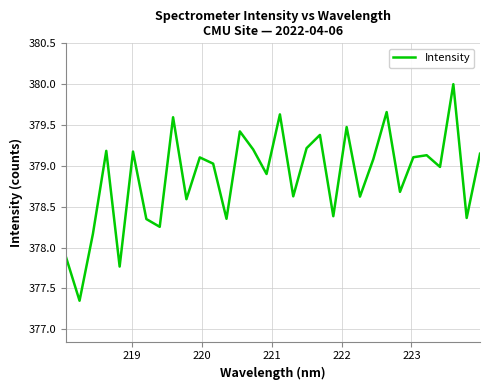

What is the difference between the maximum and minimum values?

2.7